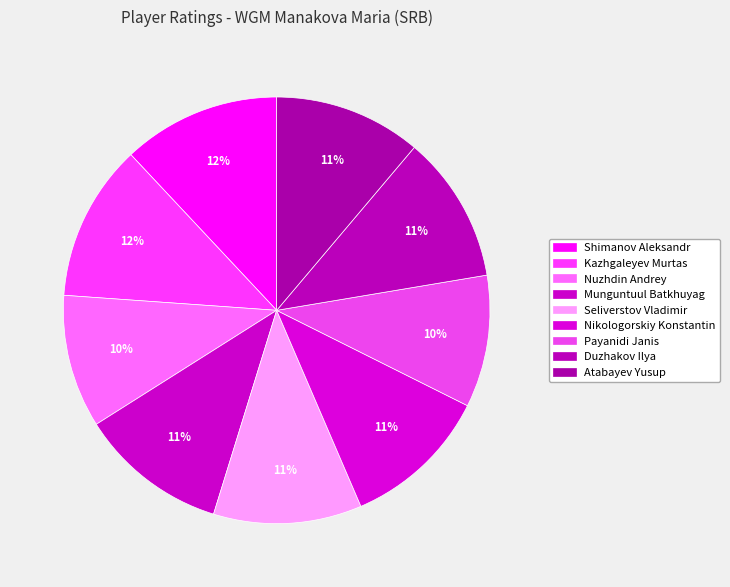

To the nearest percent, what is the average slice percentage?

11%